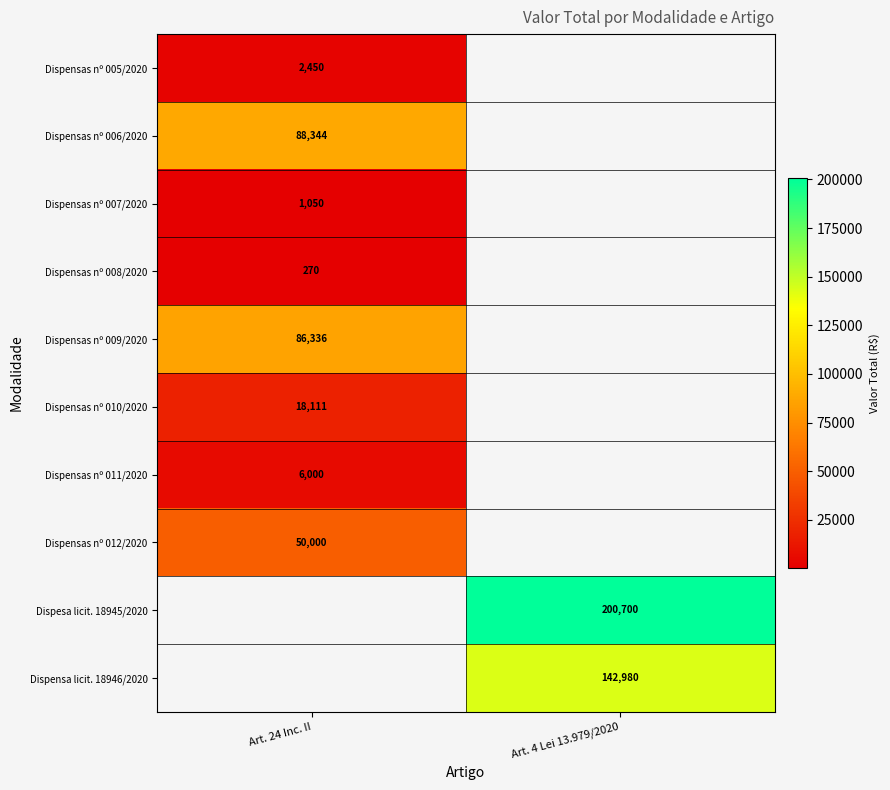

Which has a higher value, Art. 4 Lei 13.979/2020 or Art. 24 Inc. II?

Art. 24 Inc. II